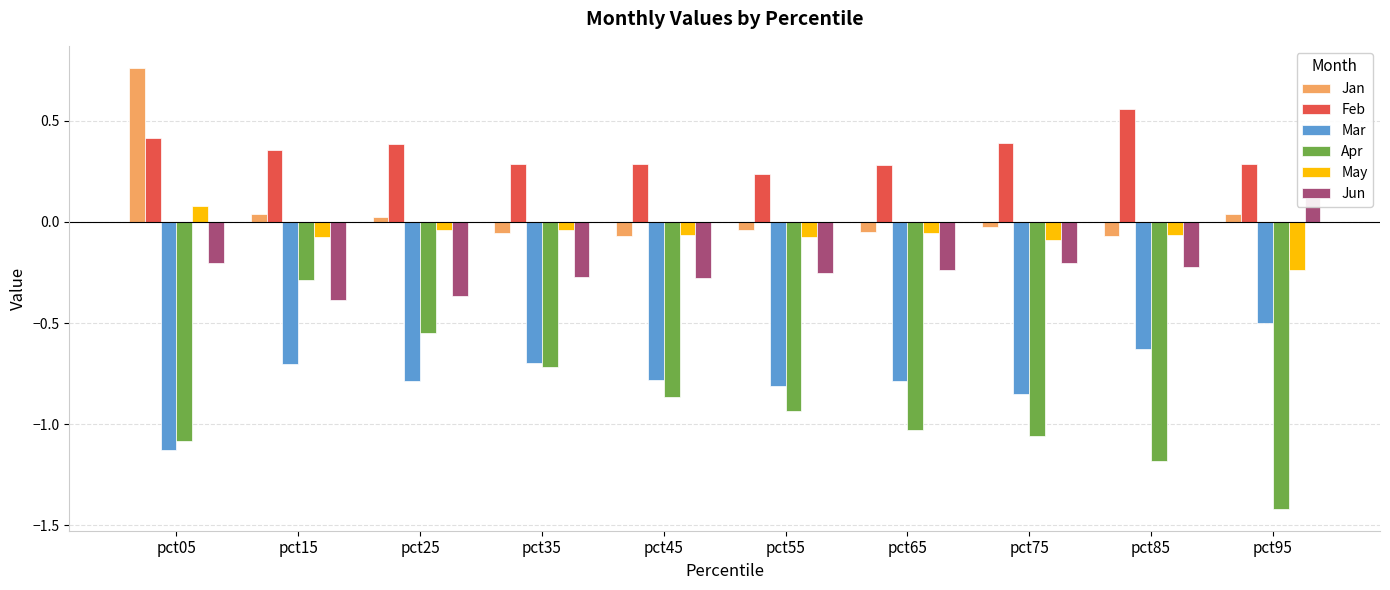

Between pct45 and pct55, which series saw the biggest shift?

Apr